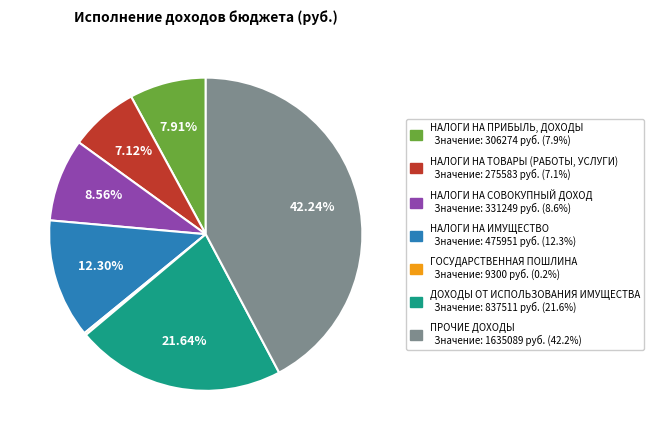

To the nearest percent, what portion does НАЛОГИ НА СОВОКУПНЫЙ ДОХОД represent?

9%